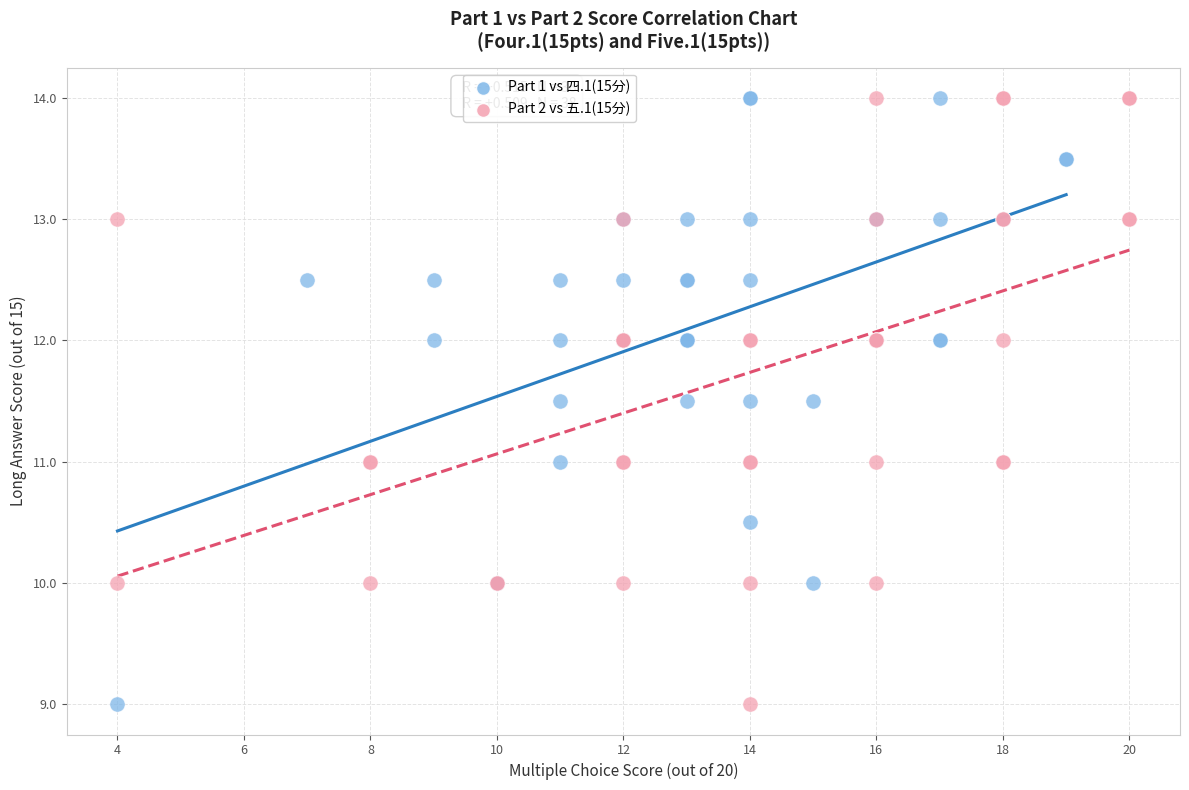

What are all the series names shown in the legend?

Part 1 vs 四.1(15分), Part 2 vs 五.1(15分)